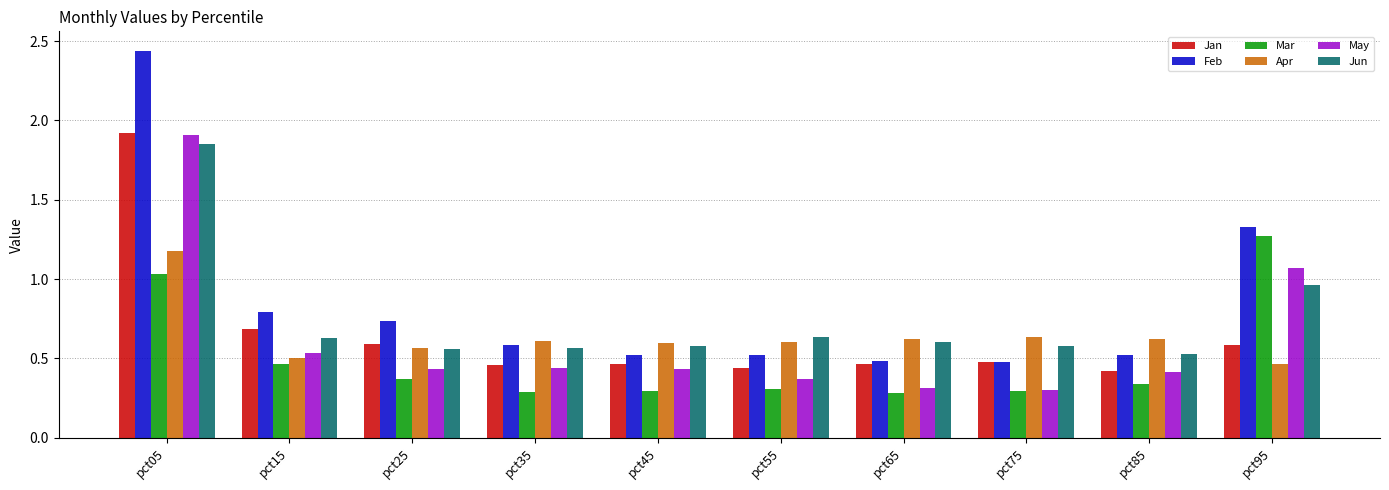

True or false: Jan has a value of 0.2 at pct45.

False